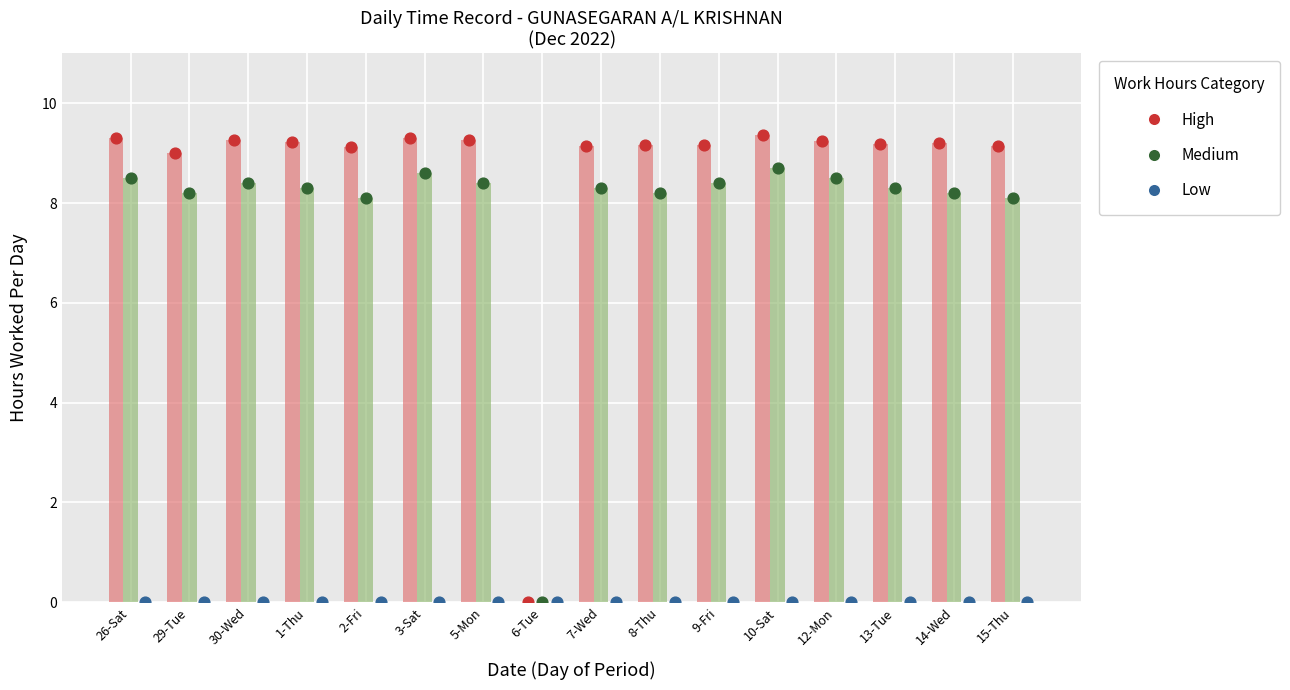

Which series reaches the maximum Y coordinate?

High